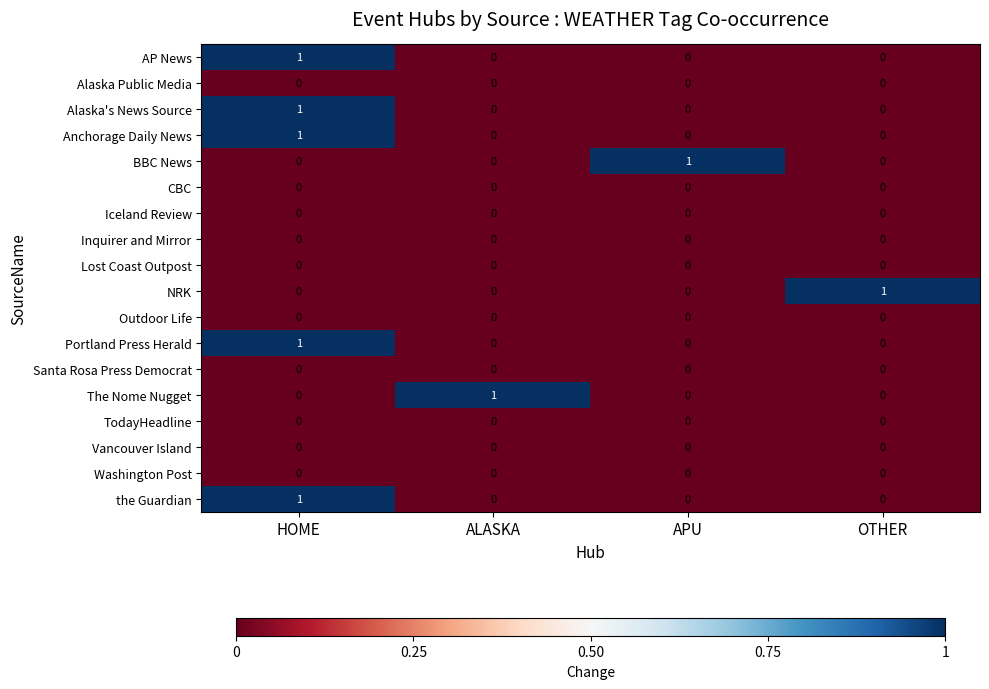

Is it true that Lost Coast Outpost equals 0 at APU?

True